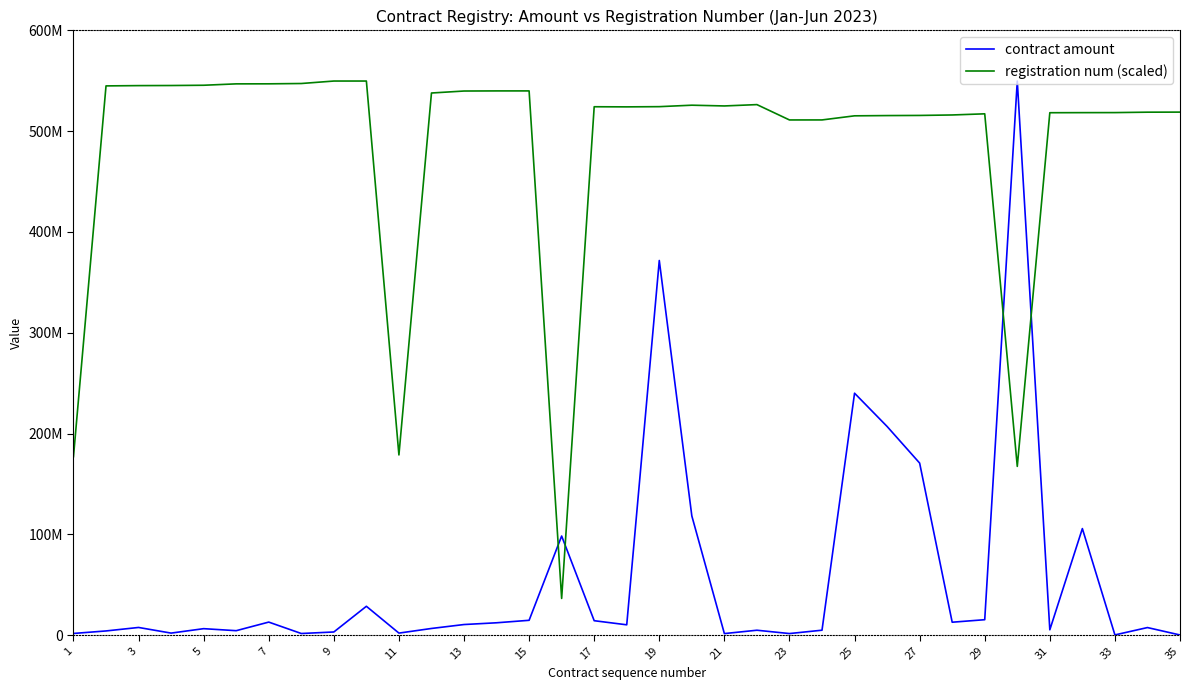

What are all the series names shown in the legend?

contract amount, registration num (scaled)